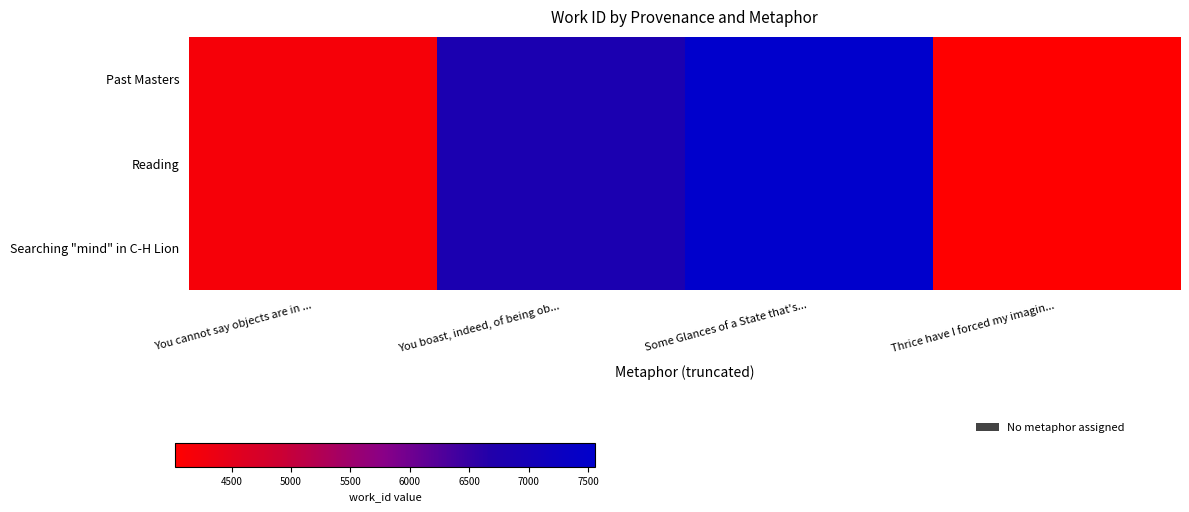

Rank the series at You cannot say objects are in ... from lowest to highest value.

Past Masters, Reading, Searching "mind" in C-H Lion